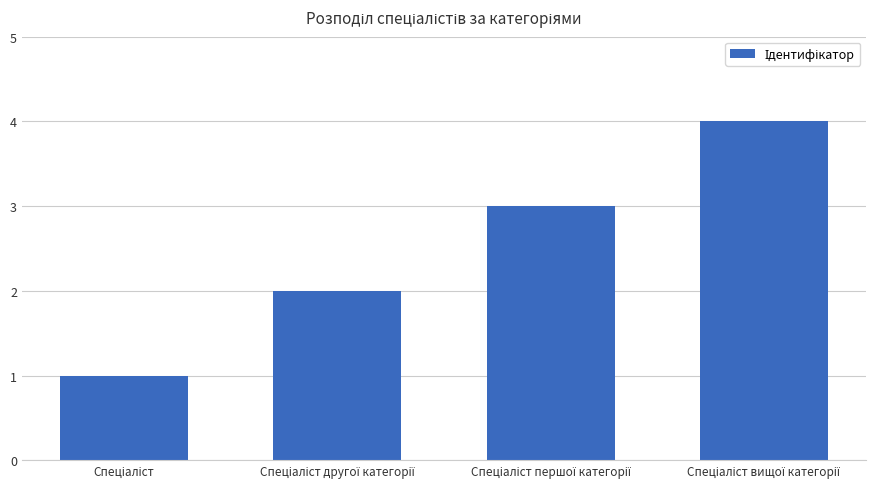

What is the difference between the maximum and minimum values?

3